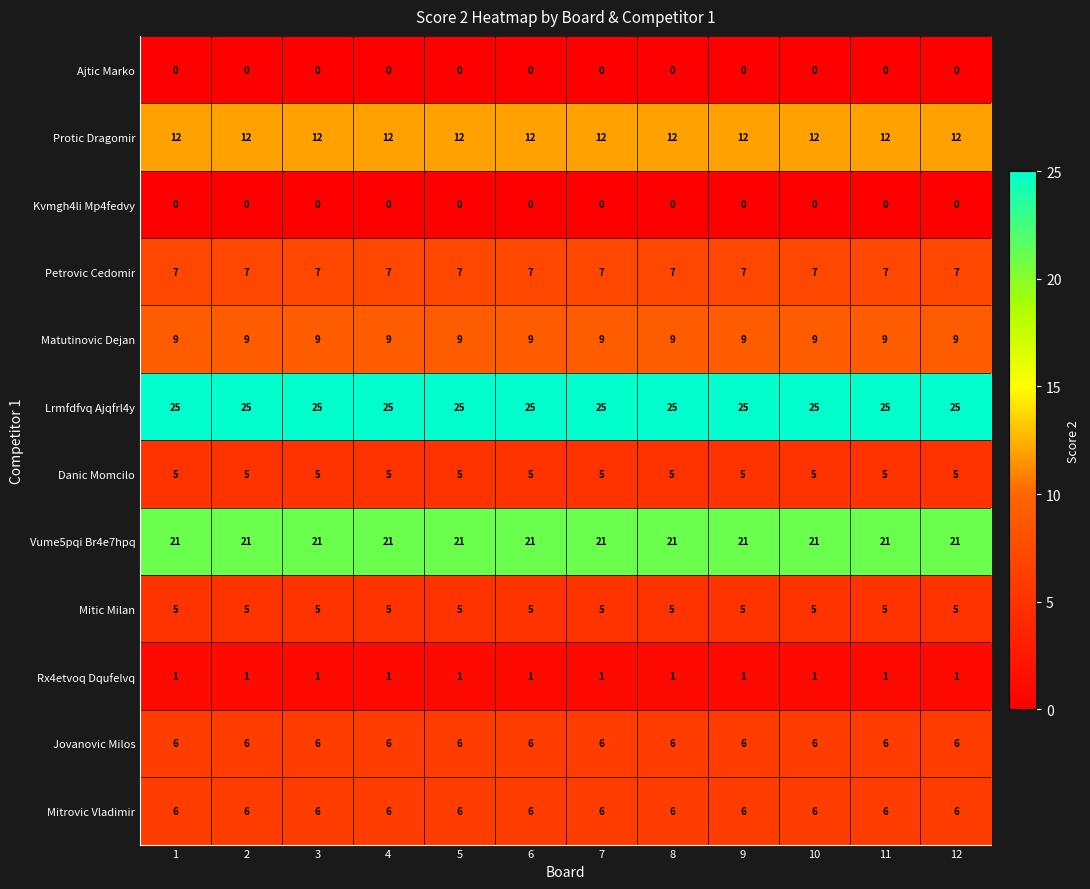

What is the spread (max minus min) of values at 3?

25